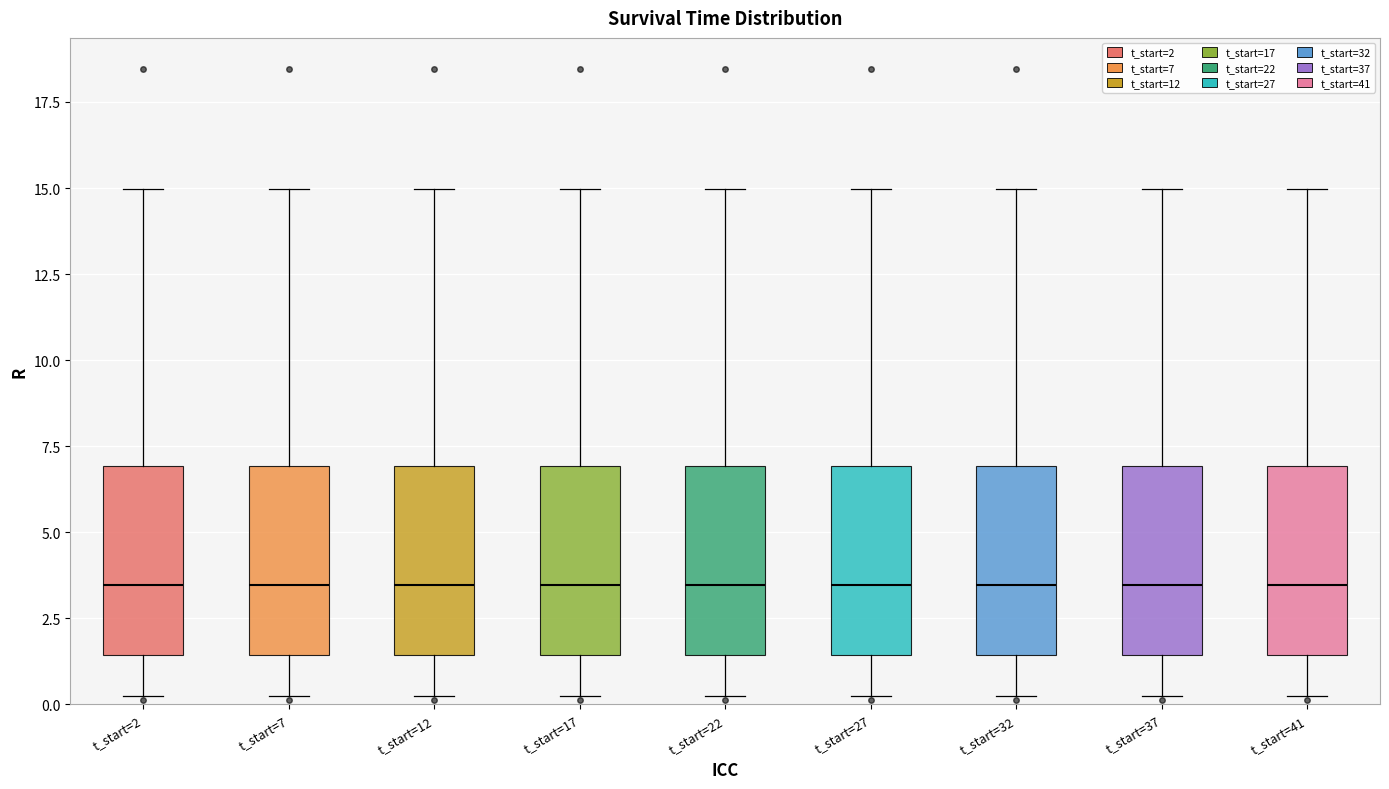

Reading left to right, read every box against the y-axis: the position of its median line, the range the box covers, and the ends of its whiskers. The values are not printed on the chart, so give them approximately, as read against the axis.

t_start=2: median 3.5, box 1.5 to 7.0, whiskers 0.5 to 15.0
t_start=7: median 3.5, box 1.5 to 7.0, whiskers 0.5 to 15.0
t_start=12: median 3.5, box 1.5 to 7.0, whiskers 0.5 to 15.0
t_start=17: median 3.5, box 1.5 to 7.0, whiskers 0.5 to 15.0
t_start=22: median 3.5, box 1.5 to 7.0, whiskers 0.5 to 15.0
t_start=27: median 3.5, box 1.5 to 7.0, whiskers 0.5 to 15.0
t_start=32: median 3.5, box 1.5 to 7.0, whiskers 0.5 to 15.0
t_start=37: median 3.5, box 1.5 to 7.0, whiskers 0.5 to 15.0
t_start=41: median 3.5, box 1.5 to 7.0, whiskers 0.5 to 15.0